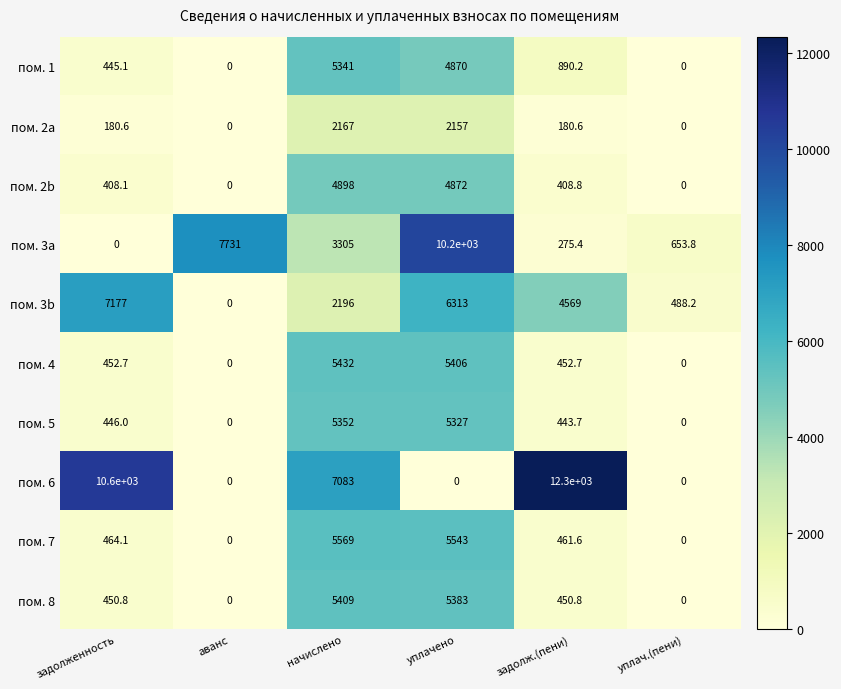

Rank the series at задолженность from lowest to highest value.

пом. 3a, пом. 2a, пом. 2b, пом. 1, пом. 5, пом. 8, пом. 4, пом. 7, пом. 3b, пом. 6